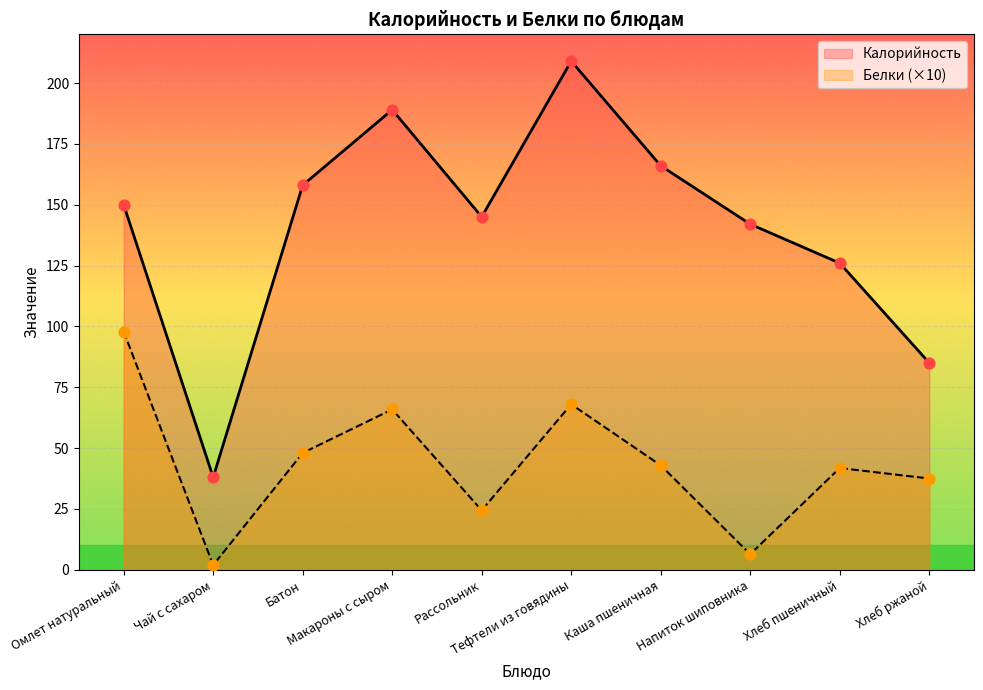

Which series has the largest total across all categories?

Калорийность